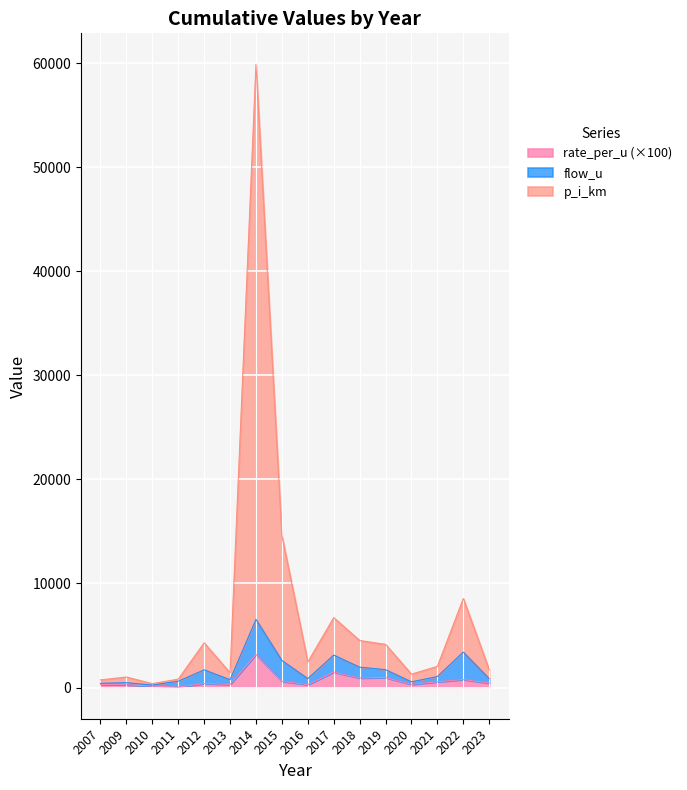

Is it true that rate_per_u (×100) equals 970.0 at 2019?

True